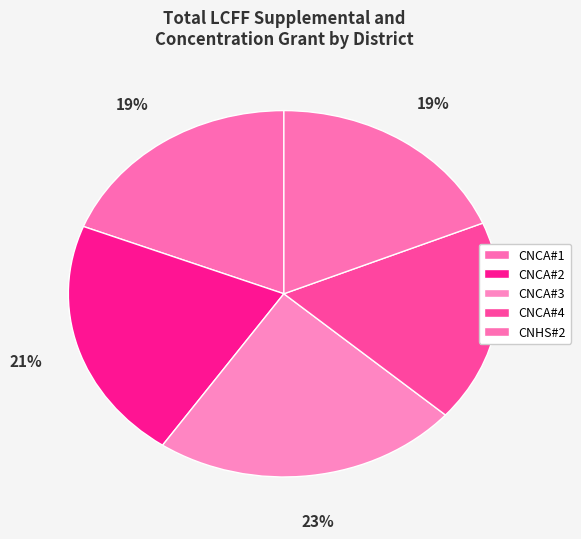

How many slices are in this pie chart?

5